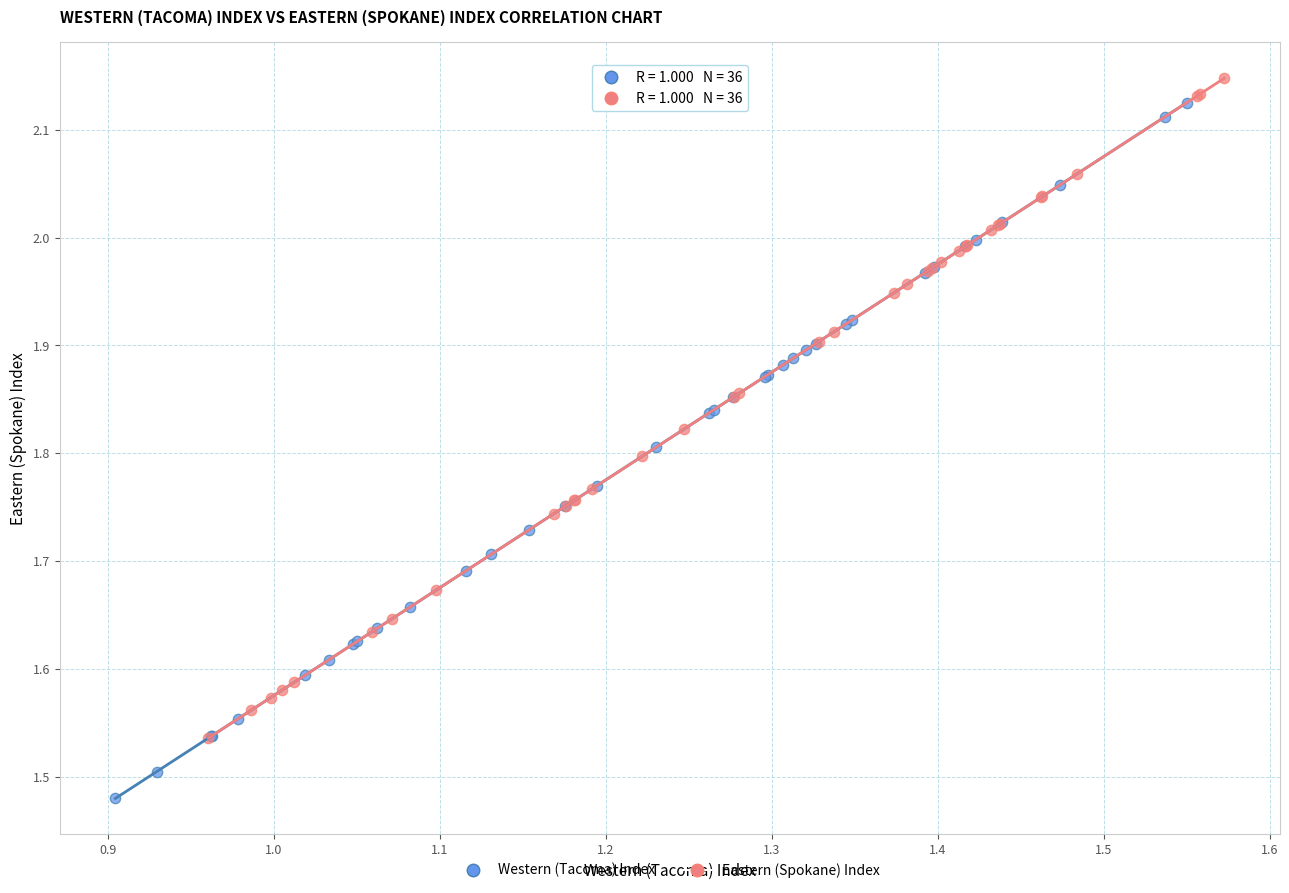

Which series reaches the minimum Y coordinate?

Western (Tacoma) Index